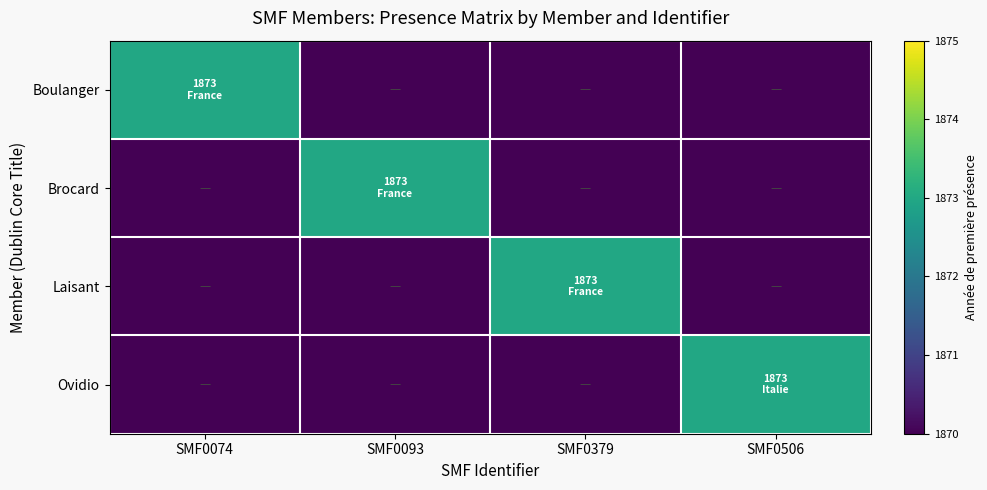

At SMF0379, list the series in order from smallest to largest.

Boulanger, Brocard, Ovidio, Laisant